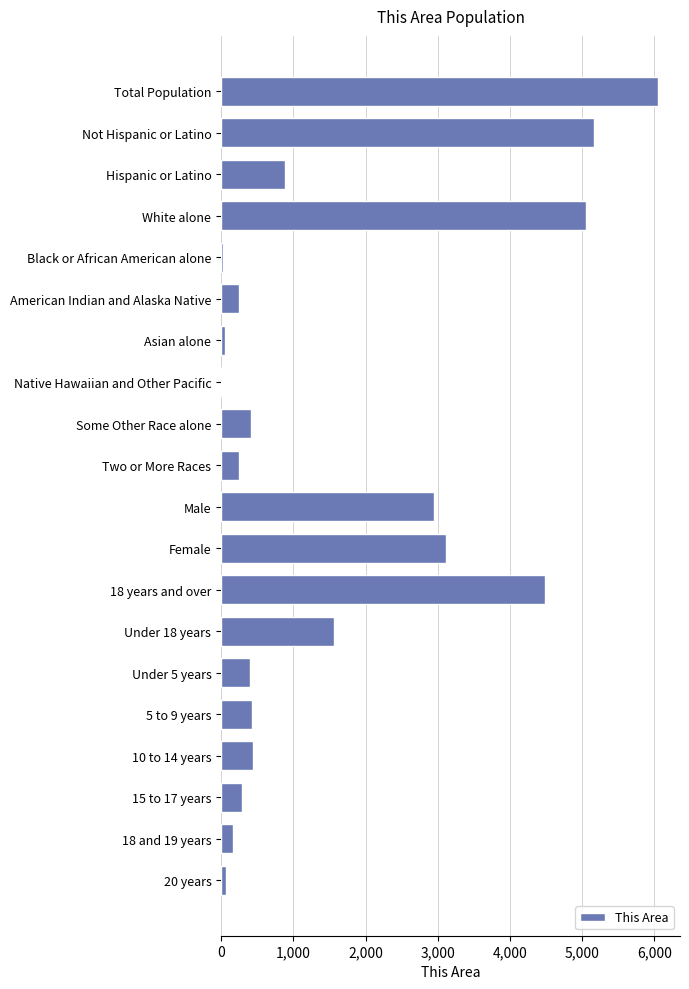

What is the sum of all values?

32059